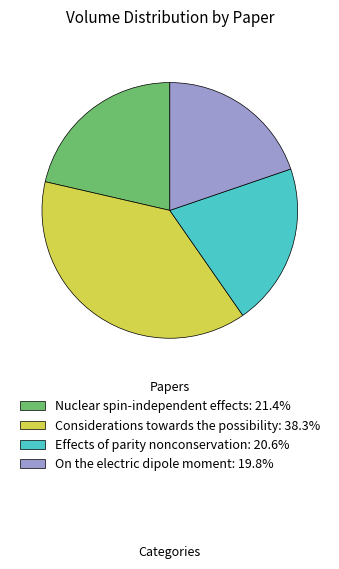

Is there a majority slice in this chart?

No